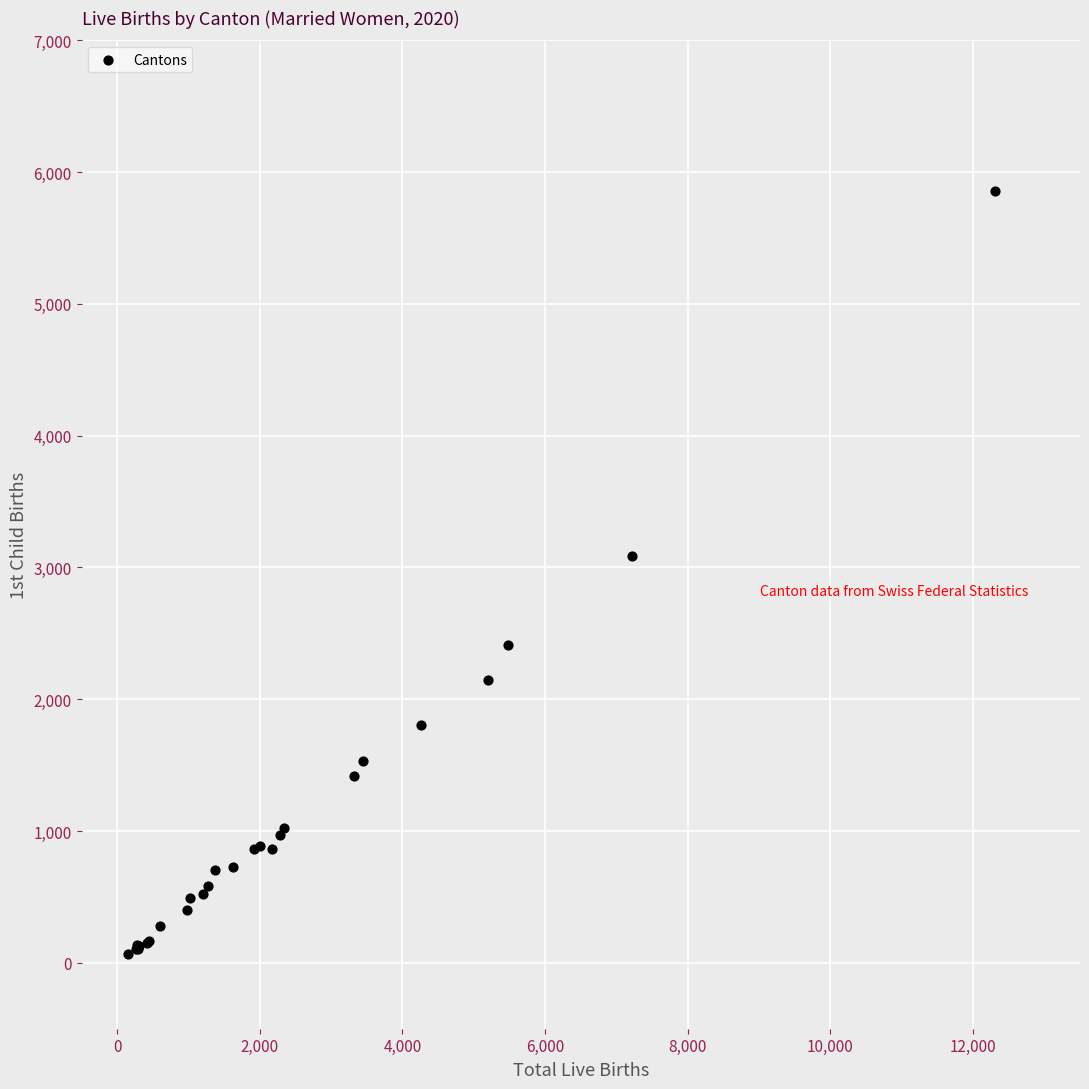

What Y value in the scatter plot is closest to 2961?

3090